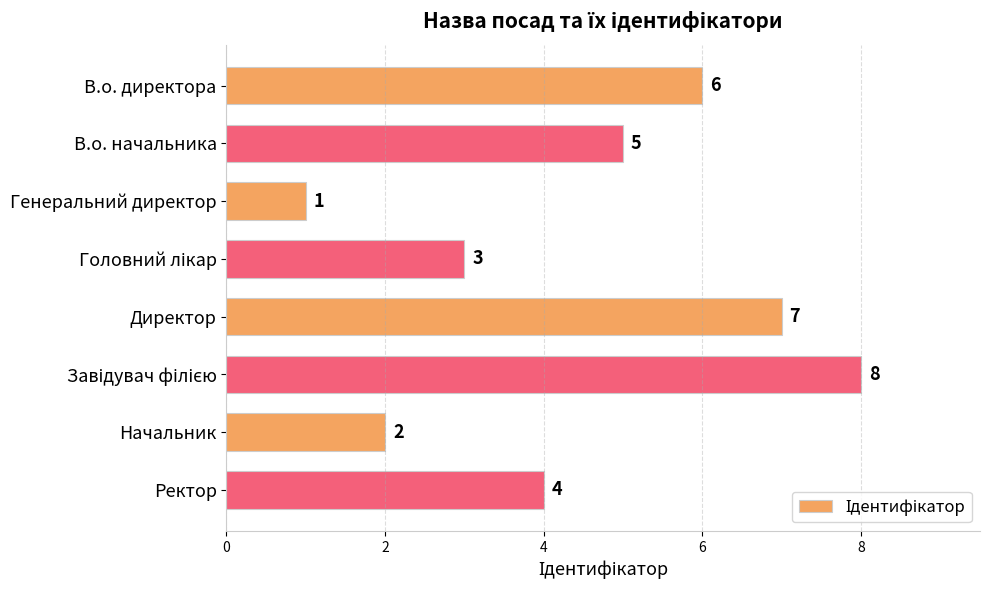

Reading top to bottom, extract all data points from this chart.

6	5	1	3	7	8	2	4